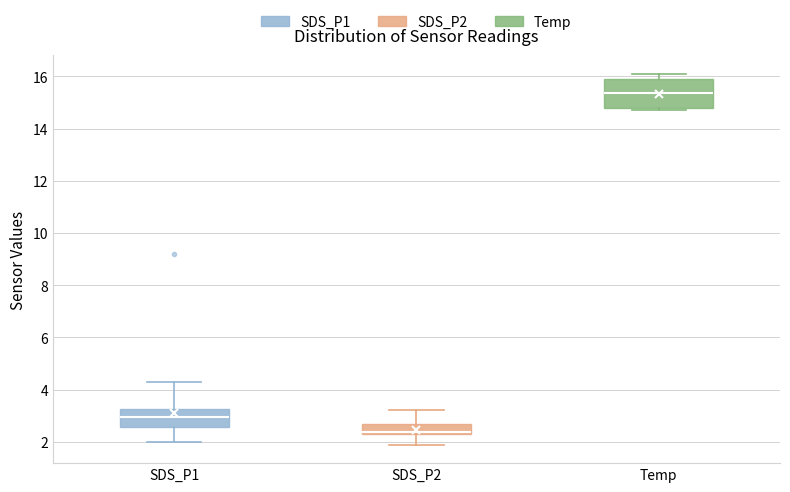

Which box has the lowest median line?

SDS_P2